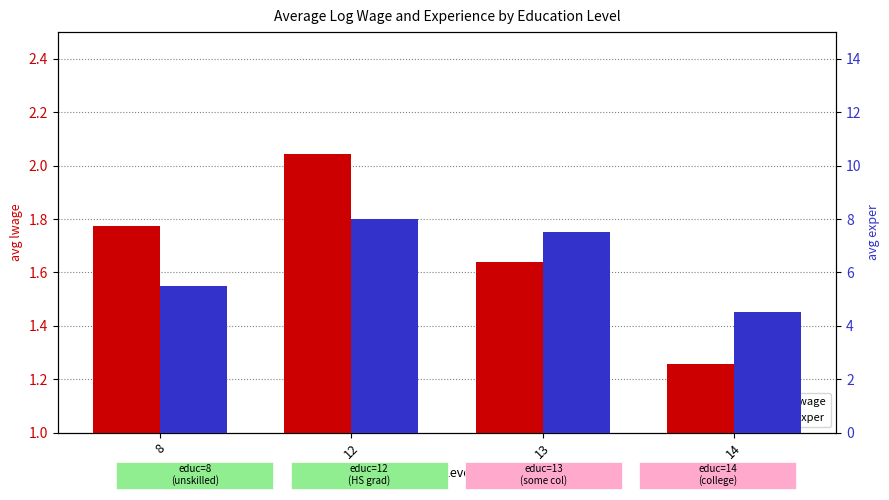

True or false: avg exper has a value of 7.5 at 13.

True